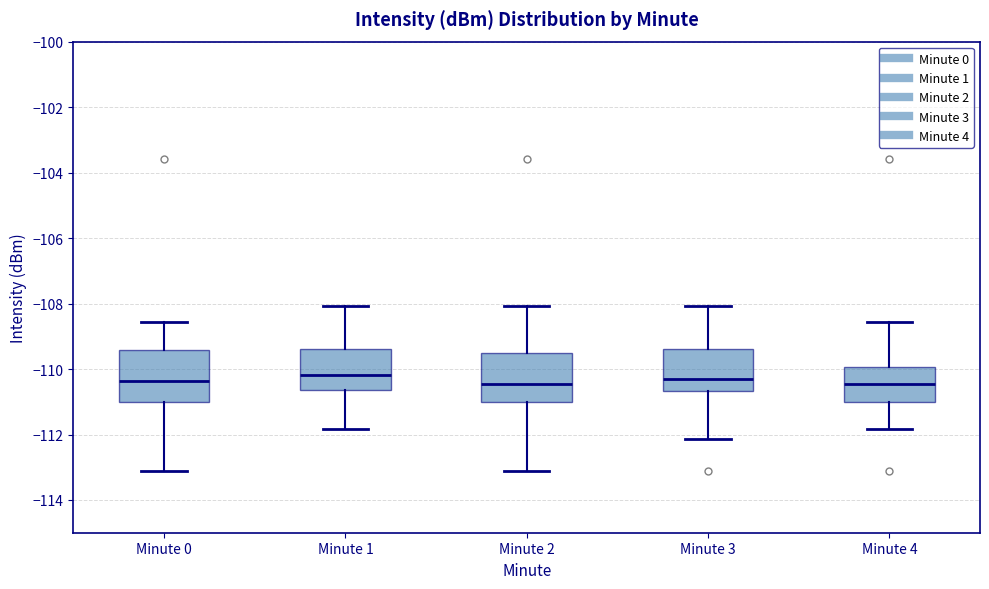

Reading left to right, transcribe this box plot: for each box, give where its median line is, the range the box spans, and where its two whiskers end, as read against the y-axis. The values are not printed on the chart, so give them approximately, as read against the axis.

Minute 0: median -110.4, box -111.0 to -109.4, whiskers -113.2 to -108.6
Minute 1: median -110.2, box -110.6 to -109.4, whiskers -111.8 to -108.0
Minute 2: median -110.4, box -111.0 to -109.6, whiskers -113.2 to -108.0
Minute 3: median -110.4, box -110.6 to -109.4, whiskers -112.2 to -108.0
Minute 4: median -110.4, box -111.0 to -110.0, whiskers -111.8 to -108.6